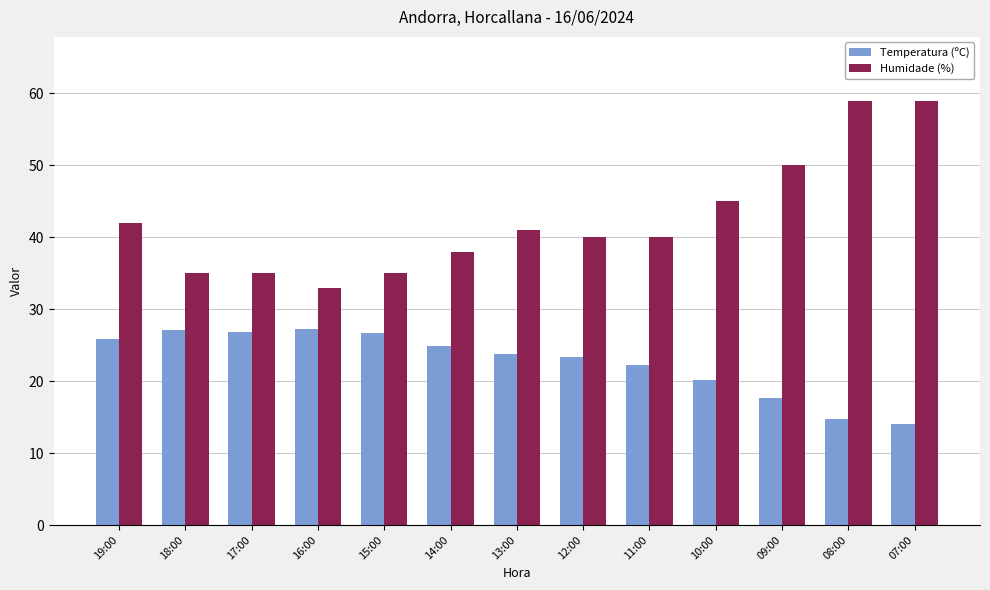

What are all the series names shown in the legend?

Temperatura (ºC), Humidade (%)